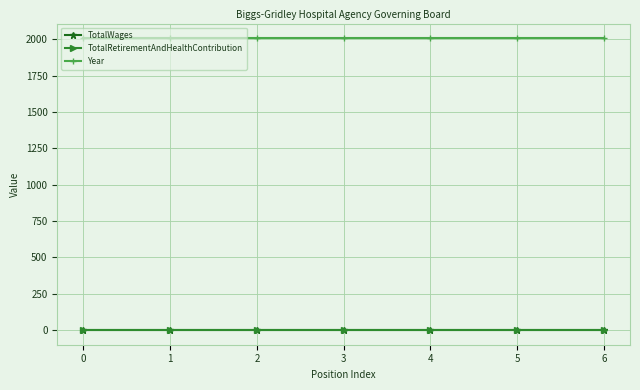

Reading left to right, what are all the values shown in this chart?

TotalWages: 0	0	0	0	0	0	0
TotalRetirementAndHealthContribution: 0	0	0	0	0	0	0
Year: 2009	2009	2009	2009	2009	2009	2009